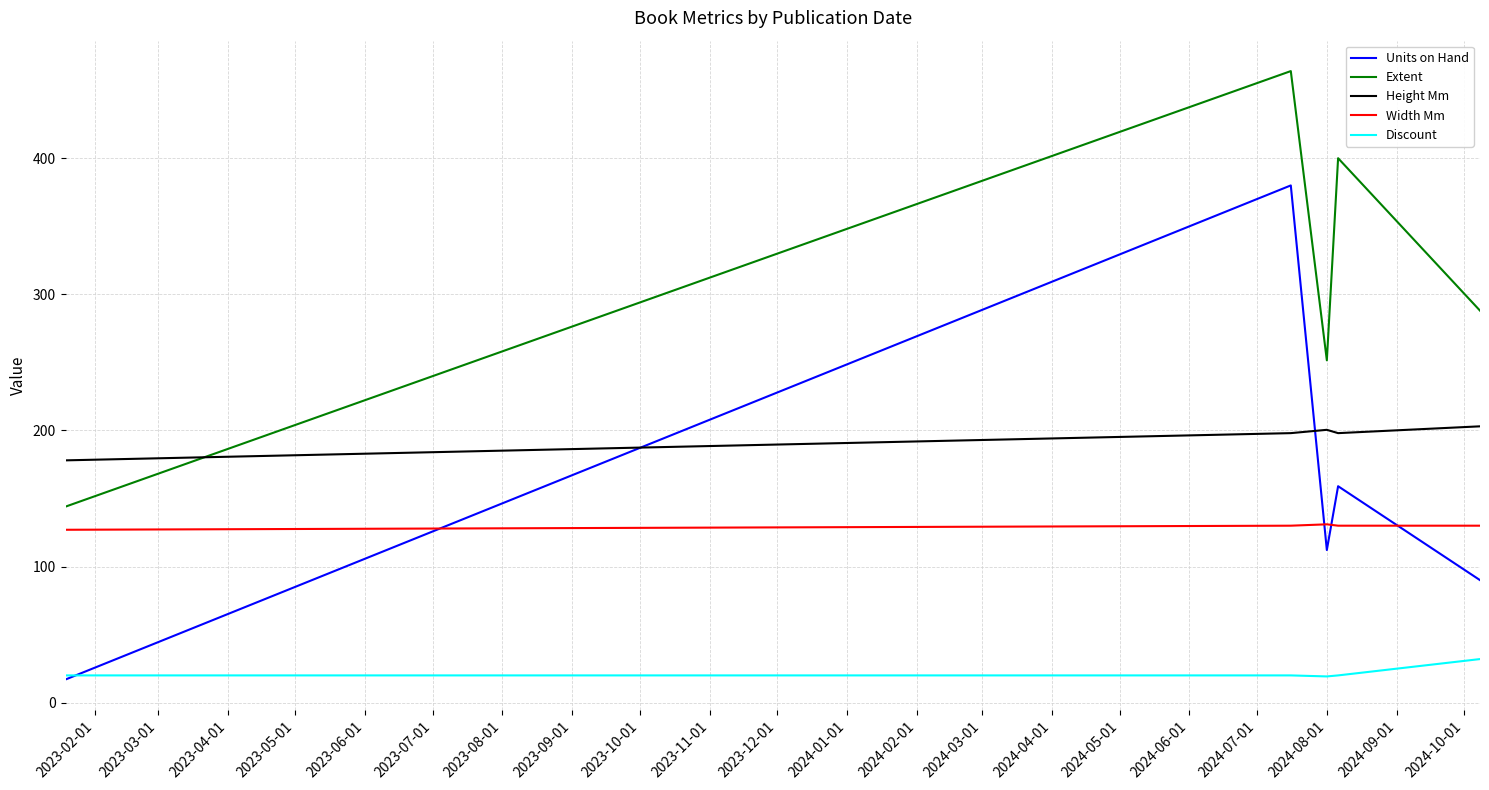

Which series has the largest range (max minus min)?

Units on Hand